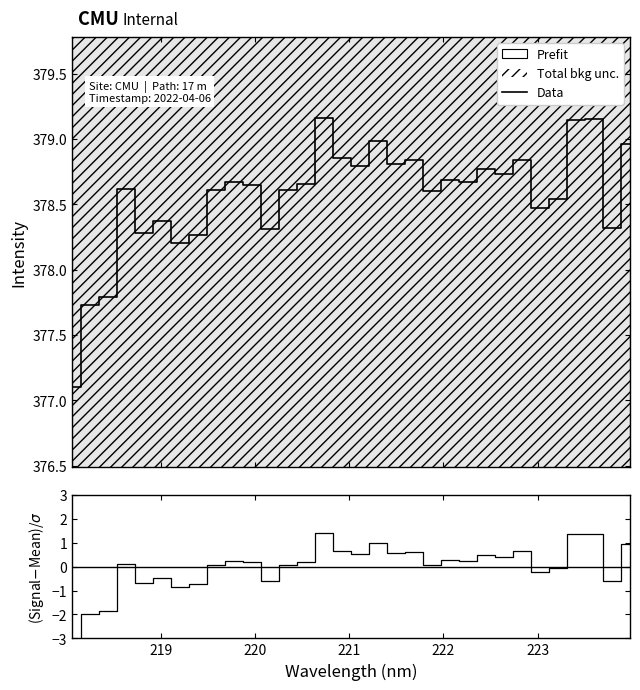

True or false: (Signal-Mean)/Std and Data intersect in this chart.

False